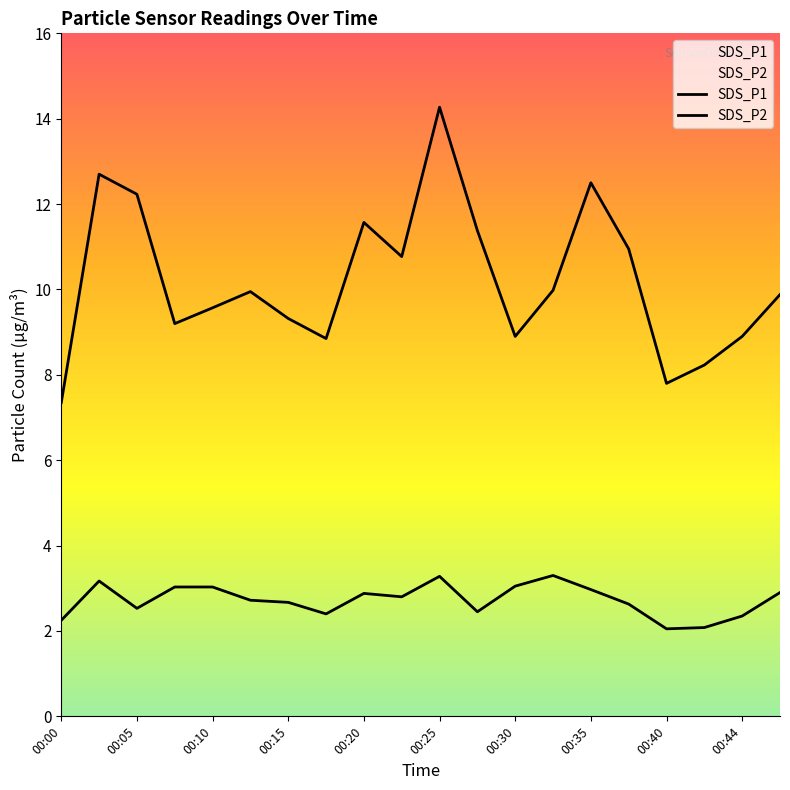

True or false: SDS_P2 has more than 2 interior local peaks.

True